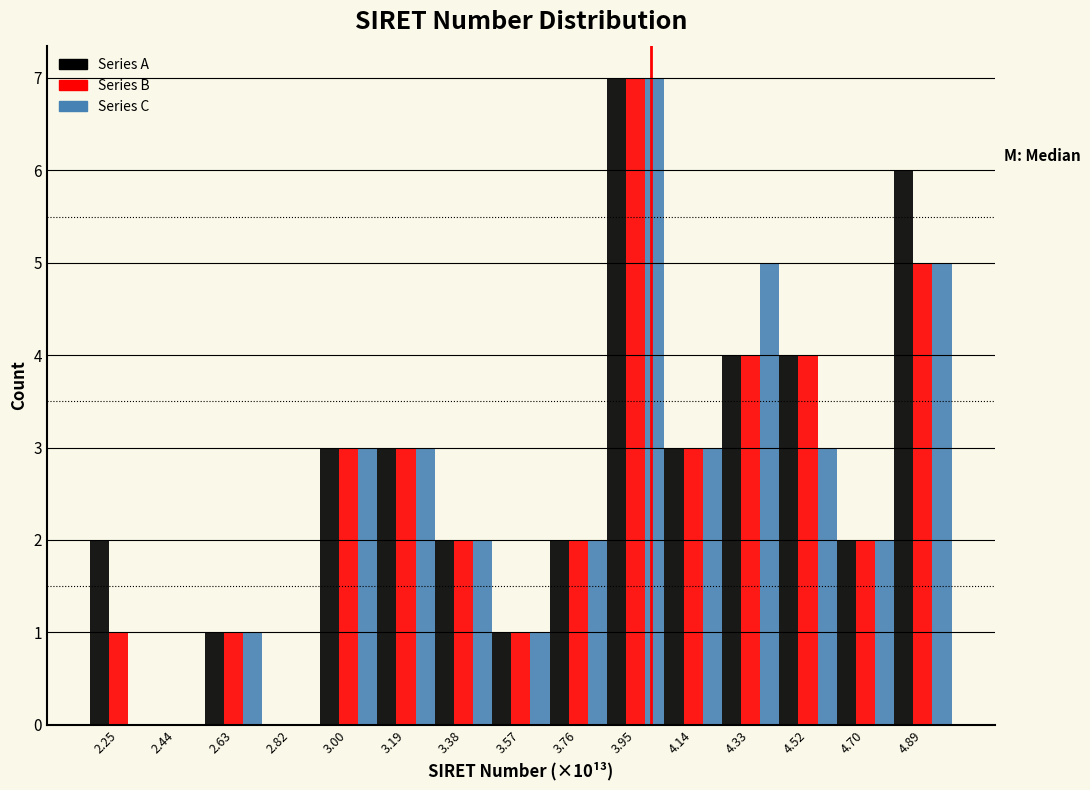

Is it true that Series B equals 5 at 2.82?

False